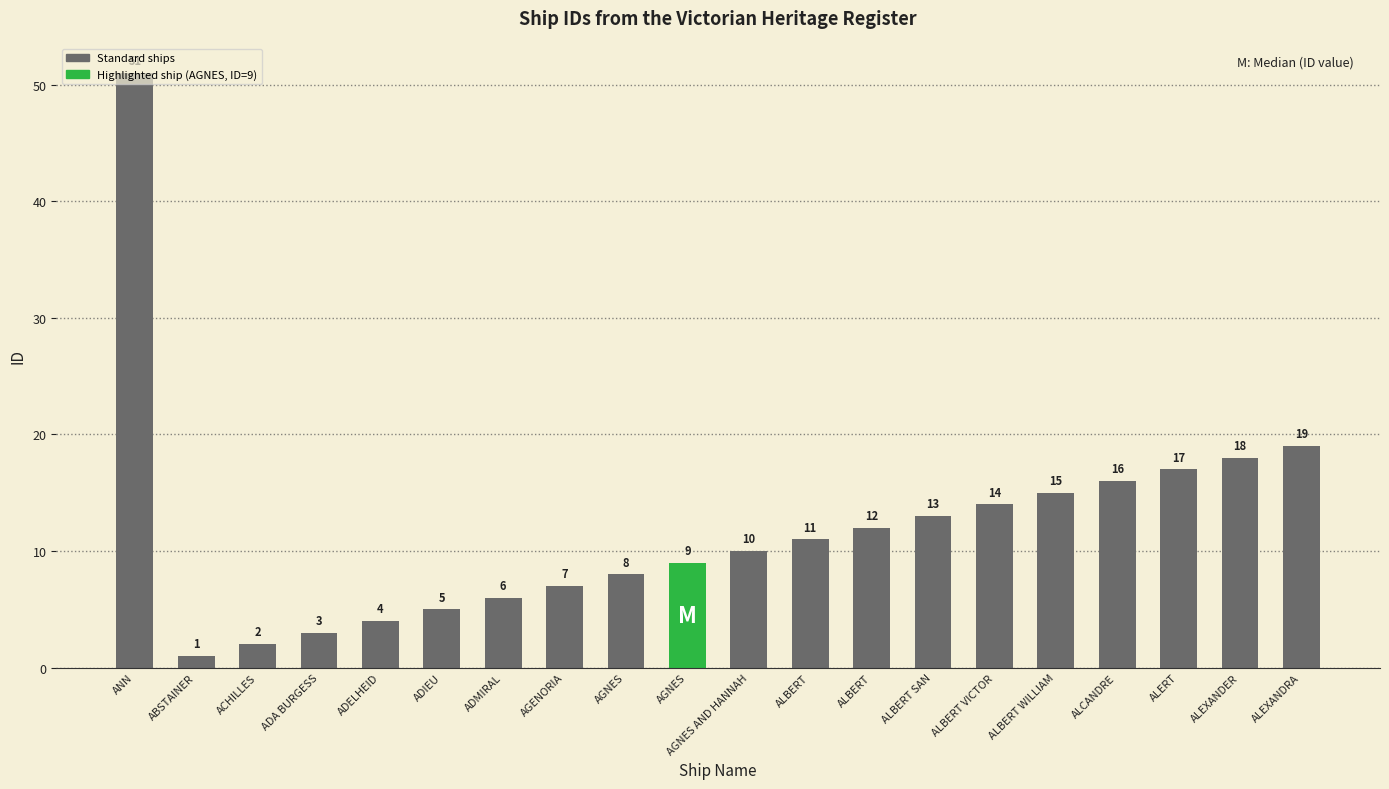

What is the change in value from ABSTAINER to ADA BURGESS?

+2